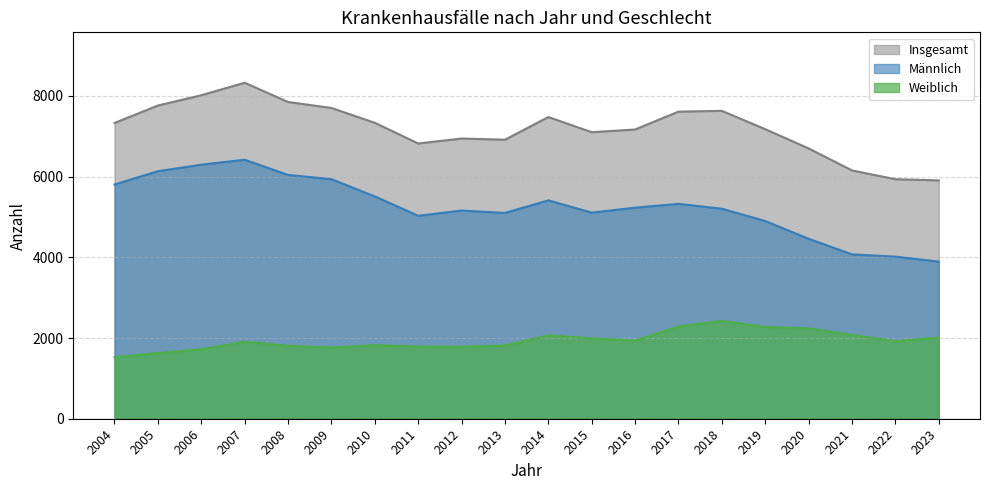

Reading right to left, list all the values displayed in this chart.

Weiblich: 2023=2013	2022=1919	2021=2080	2020=2240	2019=2276	2018=2425	2017=2286	2016=1937	2015=1993	2014=2065	2013=1815	2012=1785	2011=1791	2010=1824	2009=1765	2008=1808	2007=1908	2006=1721	2005=1628	2004=1525
Männlich: 2023=3894	2022=4017	2021=4073	2020=4459	2019=4900	2018=5205	2017=5325	2016=5231	2015=5108	2014=5412	2013=5100	2012=5159	2011=5030	2010=5510	2009=5937	2008=6042	2007=6419	2006=6296	2005=6134	2004=5805
Insgesamt: 2023=5907	2022=5936	2021=6153	2020=6699	2019=7176	2018=7630	2017=7611	2016=7168	2015=7101	2014=7477	2013=6915	2012=6944	2011=6821	2010=7334	2009=7702	2008=7850	2007=8327	2006=8017	2005=7762	2004=7330